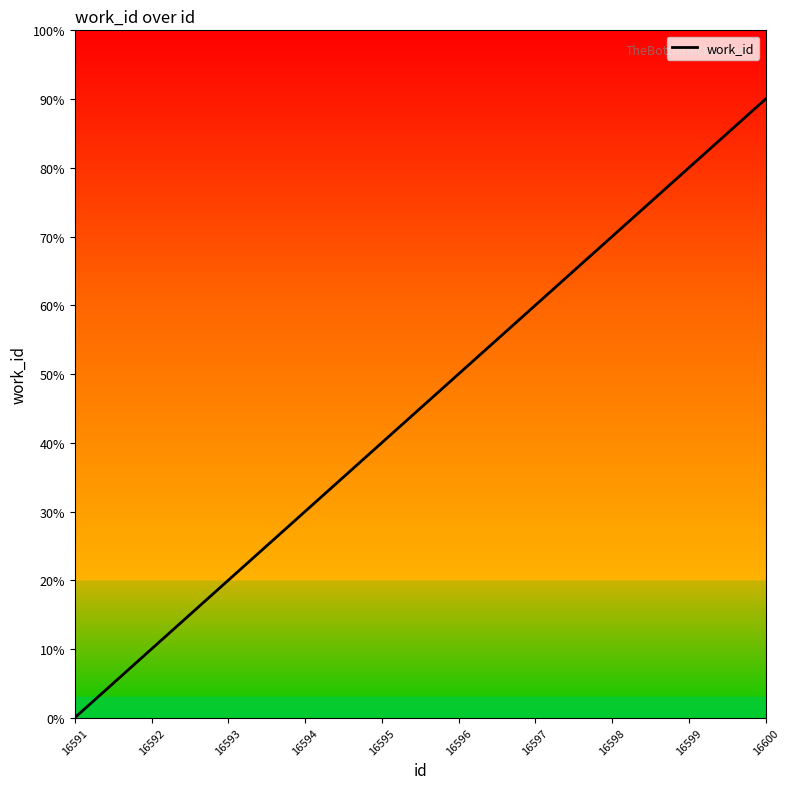

What is the sum of the values at 16592 and 16591?

10.0